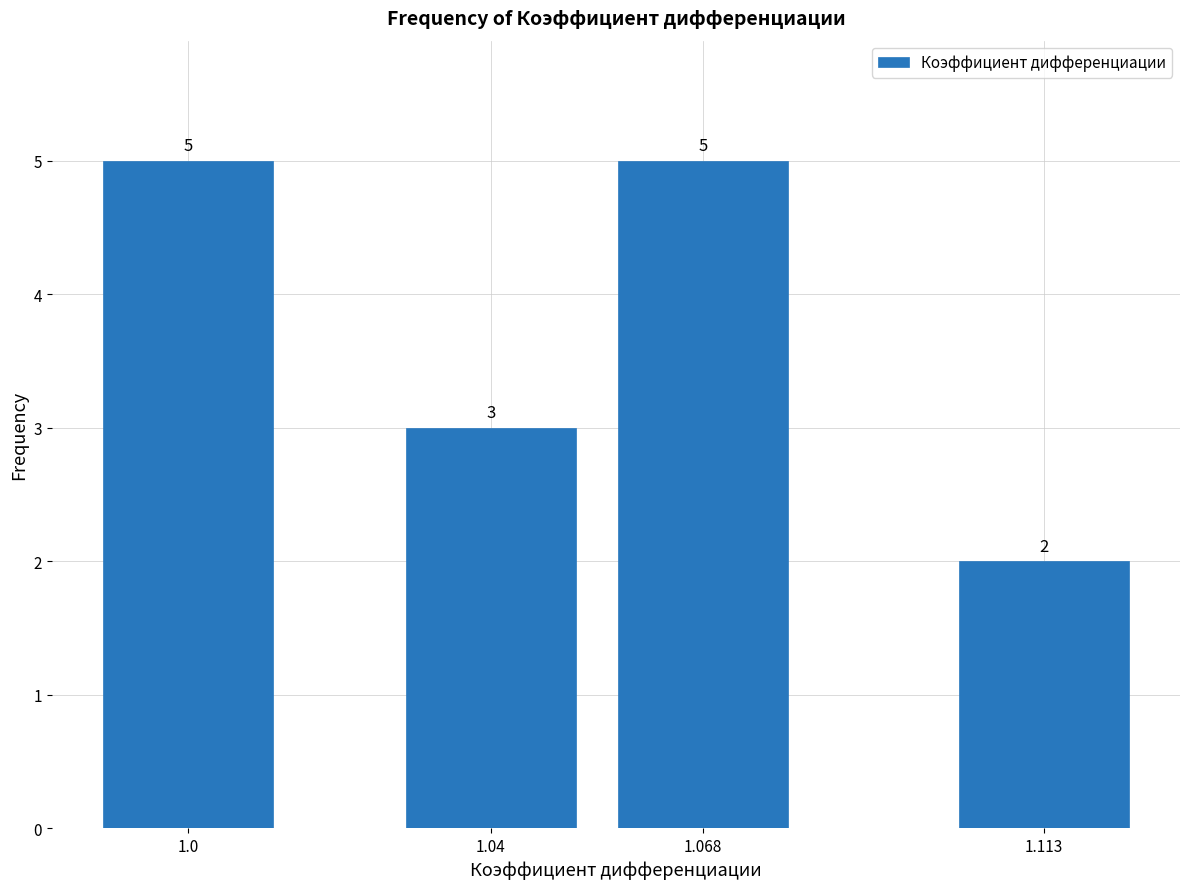

Reading left to right, transcribe all the data shown in this chart.

1.0=5	1.04=3	1.068=5	1.113=2